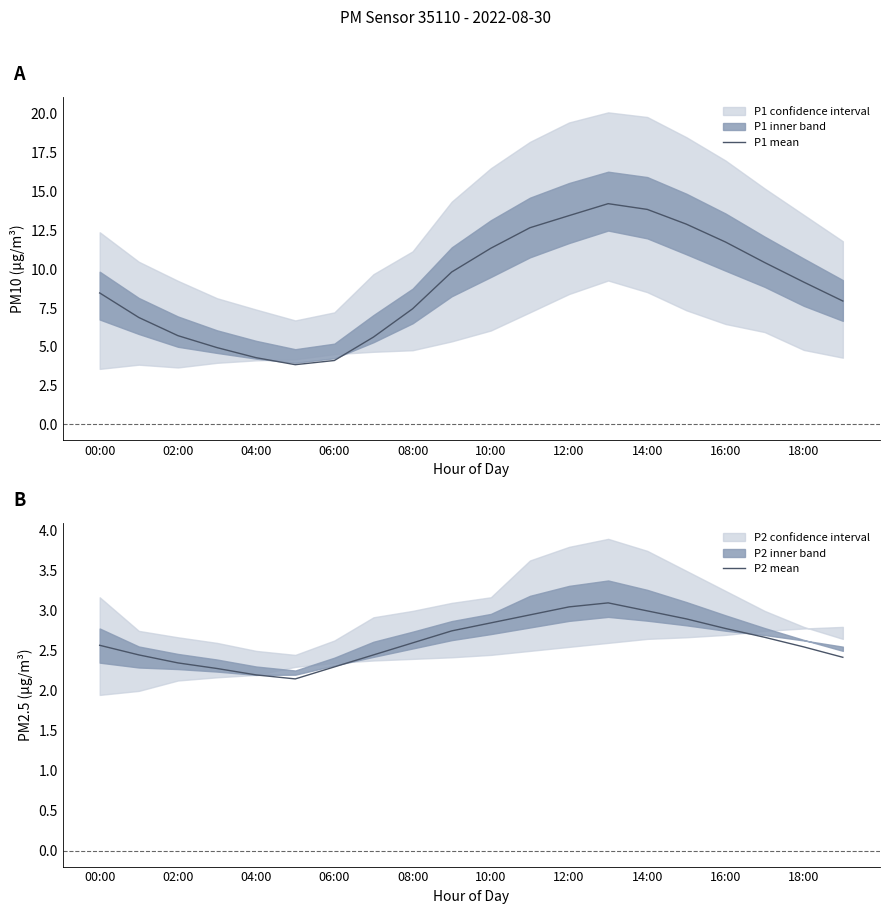

True or false: P1 mean and P2 mean intersect in this chart.

False